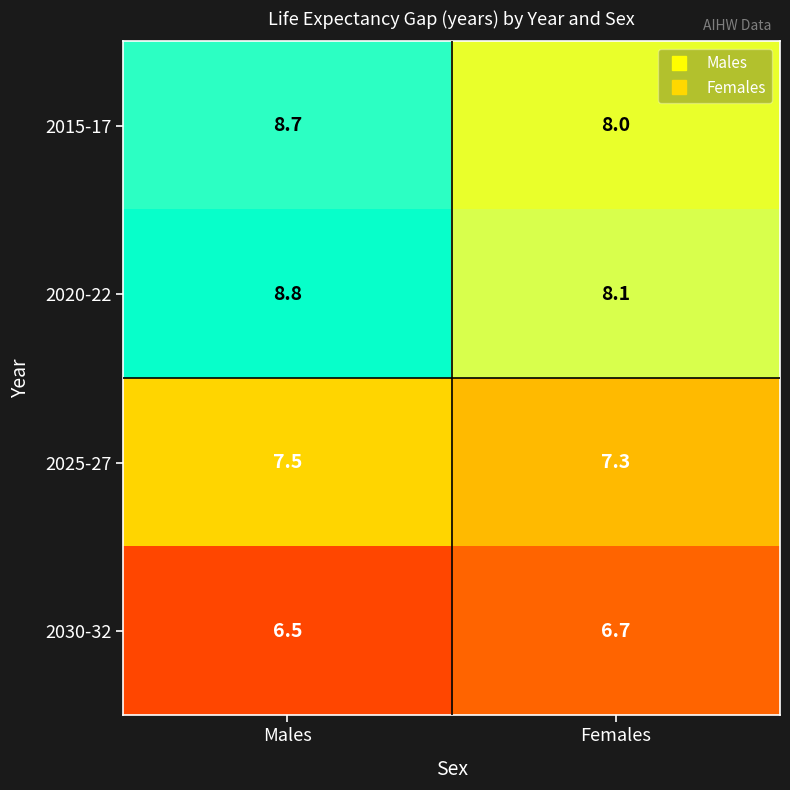

What is the approximate value of 2020-22 at Females?

8.1